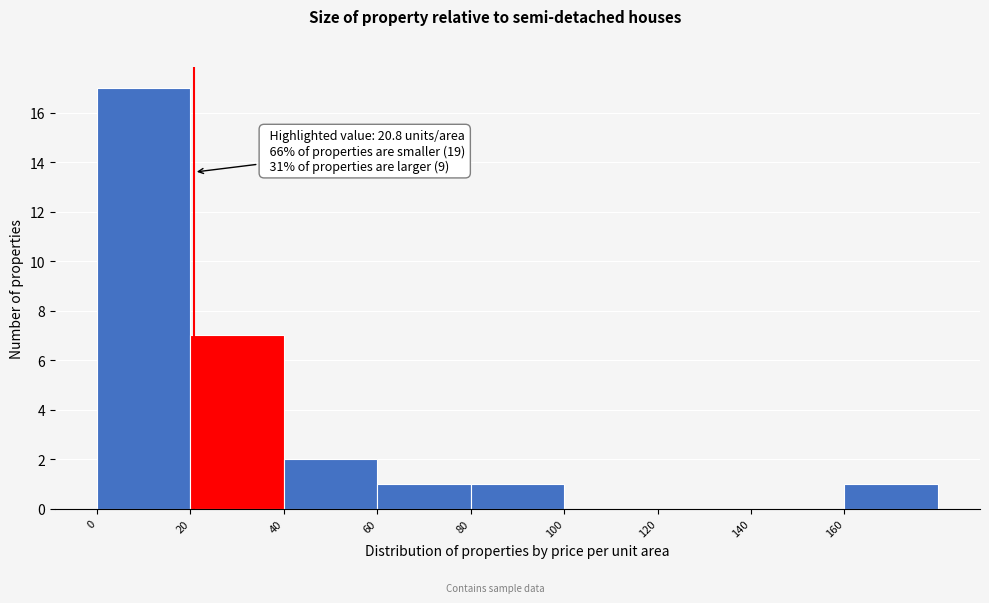

Which range on the x-axis has the tallest bar?

0 to 20